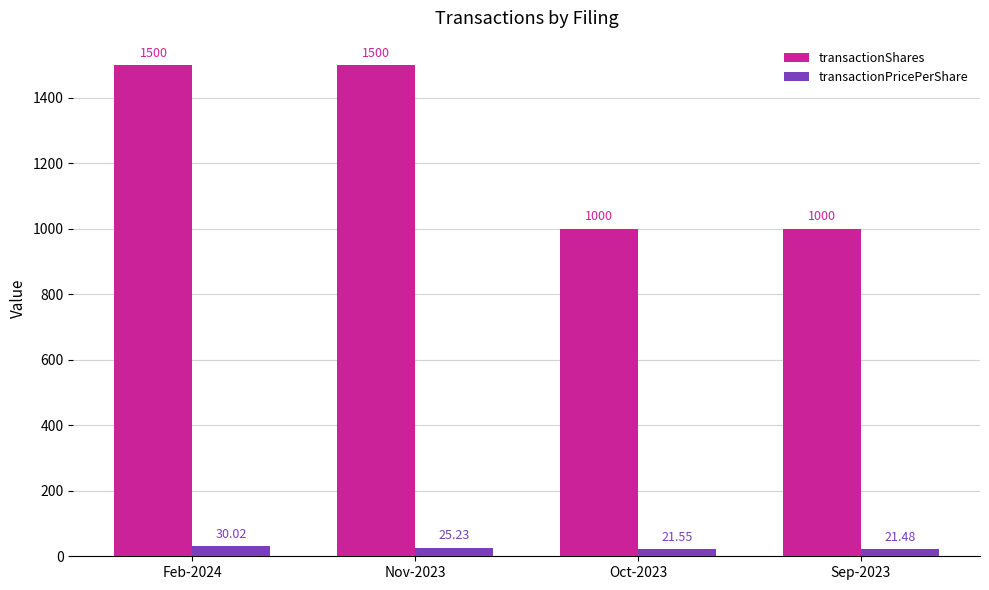

Rank the series at Feb-2024 from highest to lowest value.

transactionShares, transactionPricePerShare